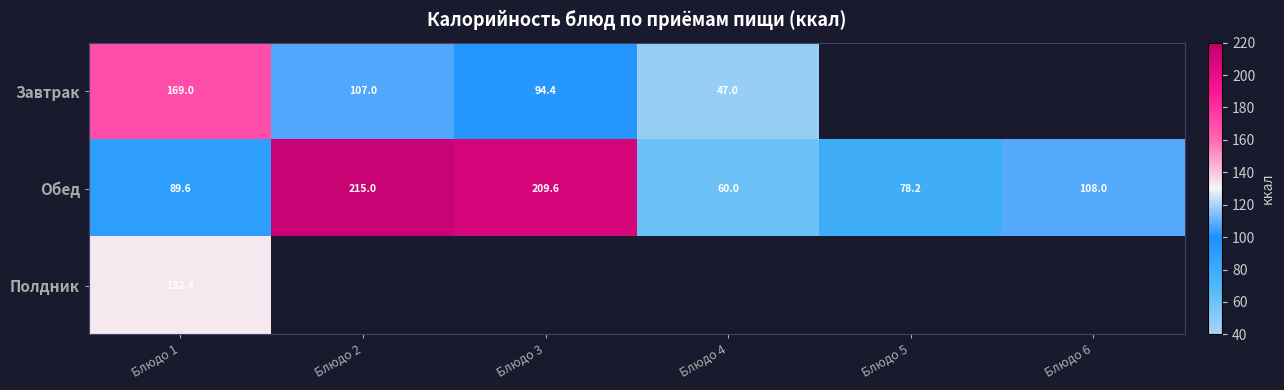

The Завтрак series shows 240.1 at Блюдо 1. True or false?

False